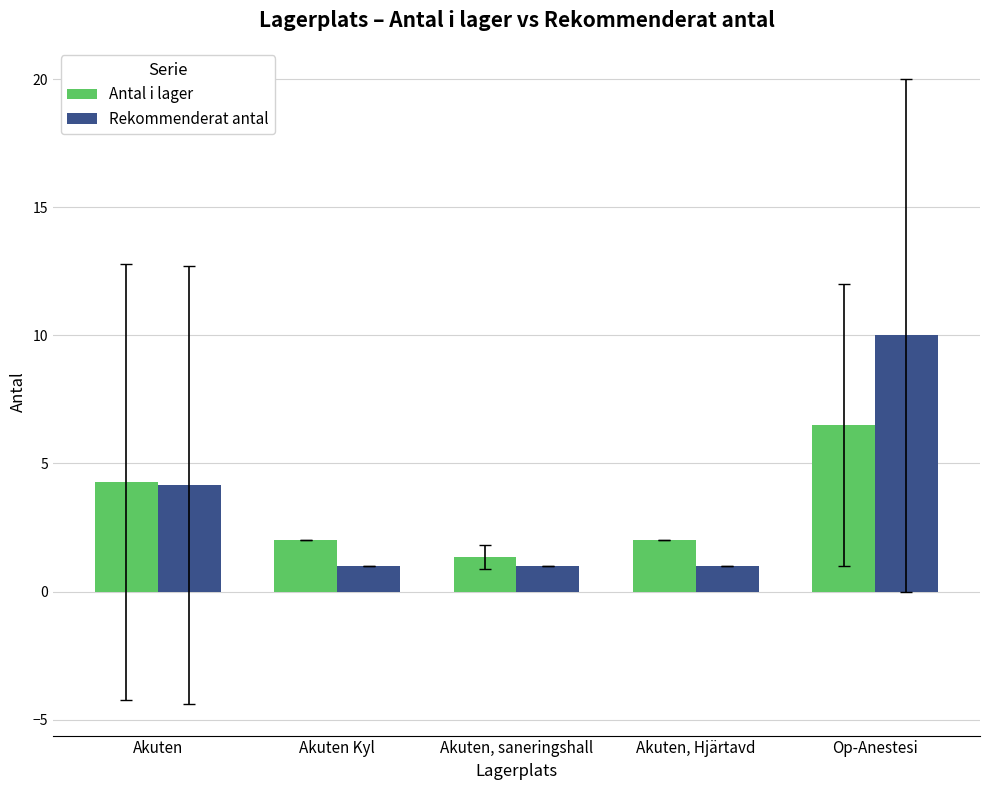

Reading right to left, transcribe all the data shown in this chart.

Antal i lager: Op-Anestesi=6.5	Akuten, Hjärtavd=2.0	Akuten, saneringshall=1.3	Akuten Kyl=2.0	Akuten=4.3
Rekommenderat antal: Op-Anestesi=10.0	Akuten, Hjärtavd=1.0	Akuten, saneringshall=1.0	Akuten Kyl=1.0	Akuten=4.2